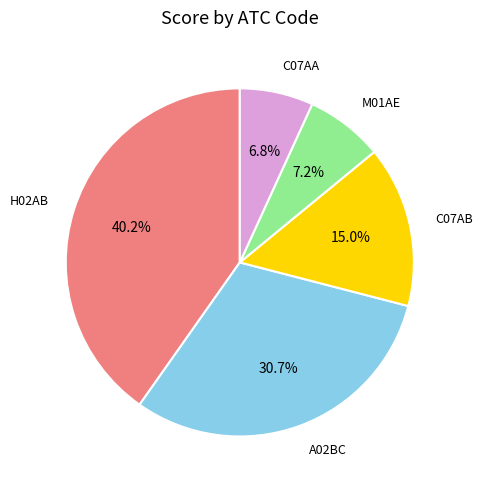

How many slices are in this pie chart?

5